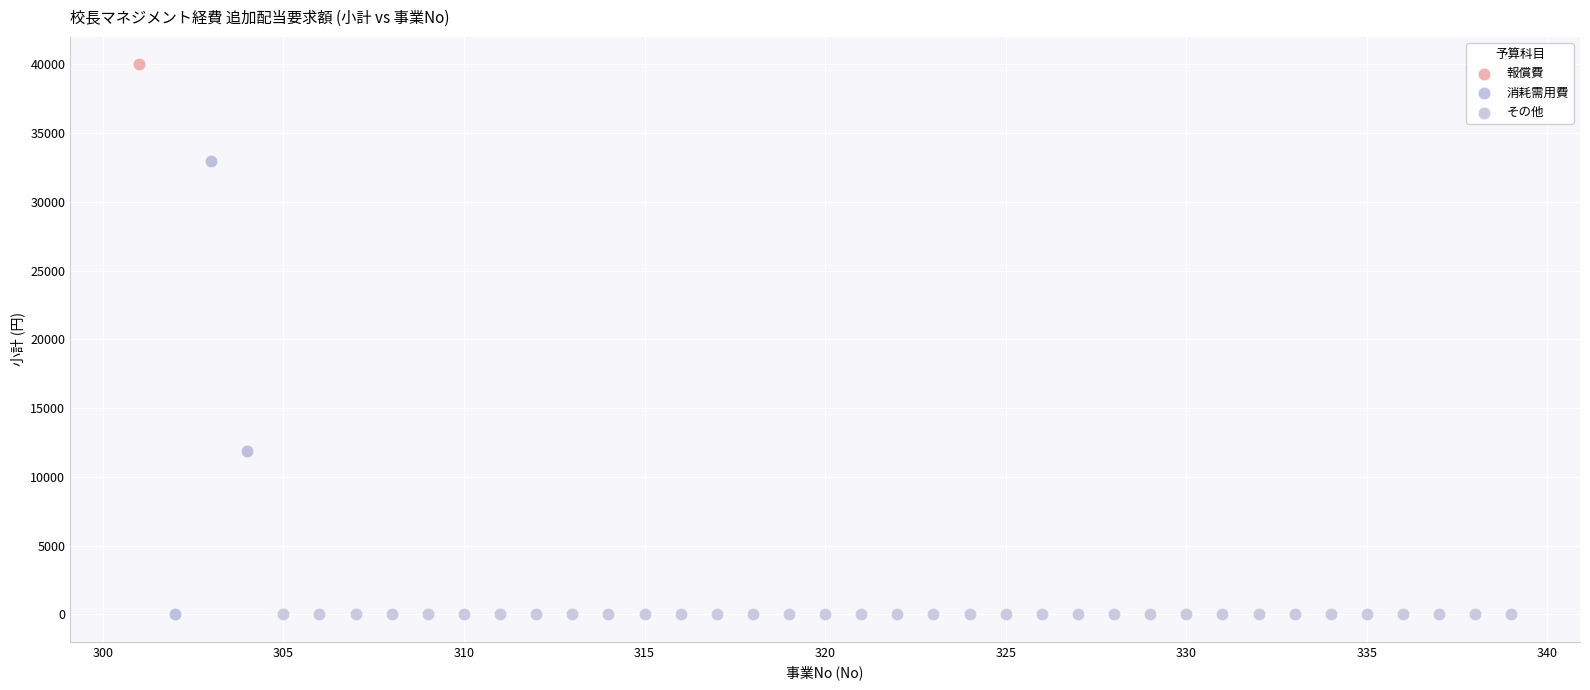

What are all the series names shown in the legend?

報償費, 消耗需用費, その他